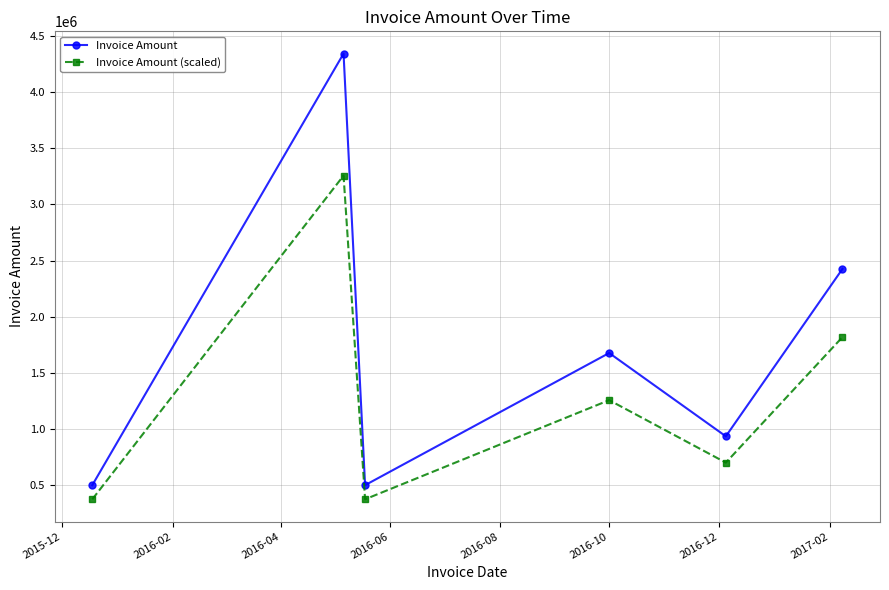

What is the difference between the maximum and minimum values in the Invoice Amount series?

3838740.0